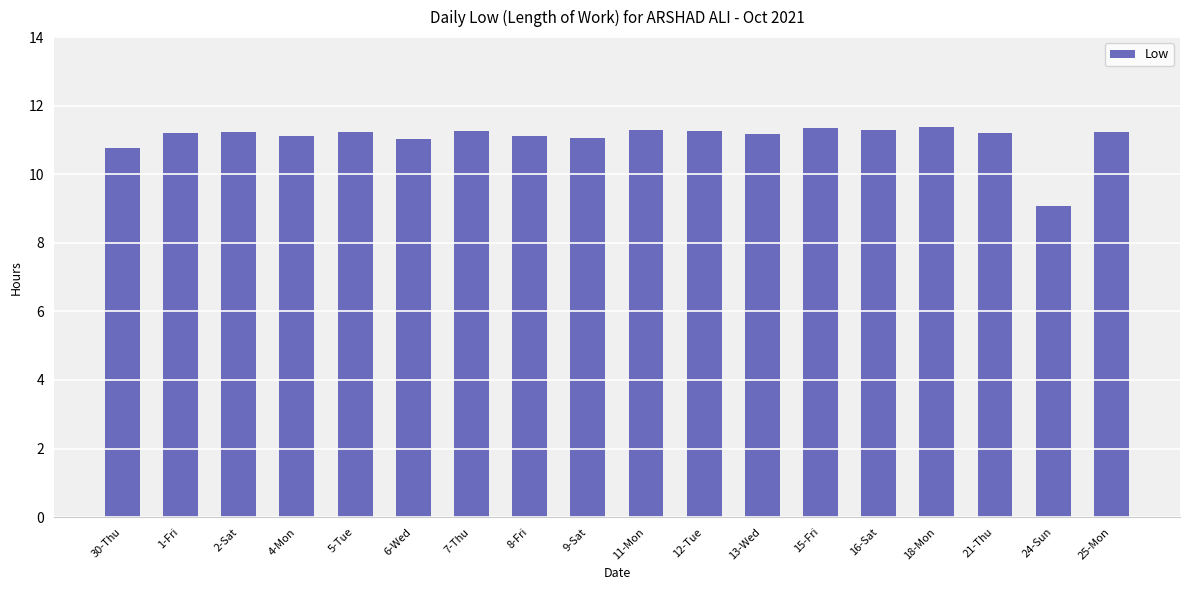

The chart shows a value of 10.8 at 30-Thu. True or false?

True